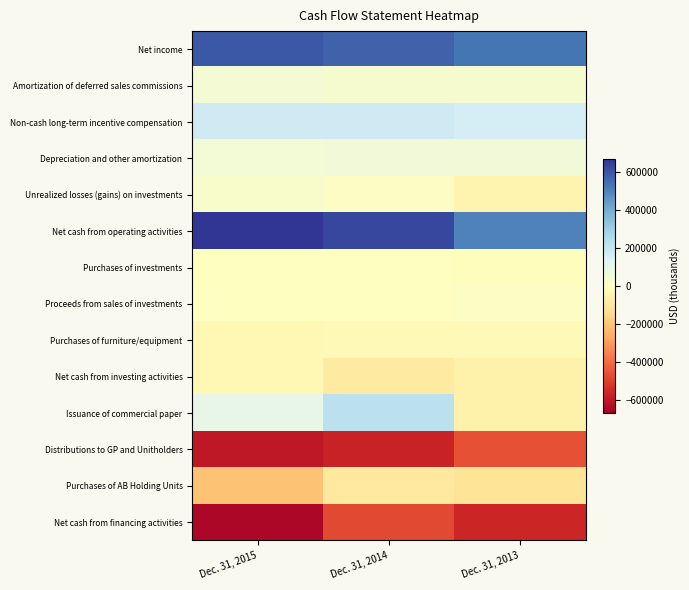

Rank the series by their maximum value, from lowest to highest.

Net cash from financing activities, Distributions to GP and Unitholders, Purchases of AB Holding Units, Net cash from investing activities, Purchases of furniture/equipment, Purchases of investments, Proceeds from sales of investments, Unrealized losses (gains) on investments, Amortization of deferred sales commissions, Depreciation and other amortization, Non-cash long-term incentive compensation, Issuance of commercial paper, Net income, Net cash from operating activities